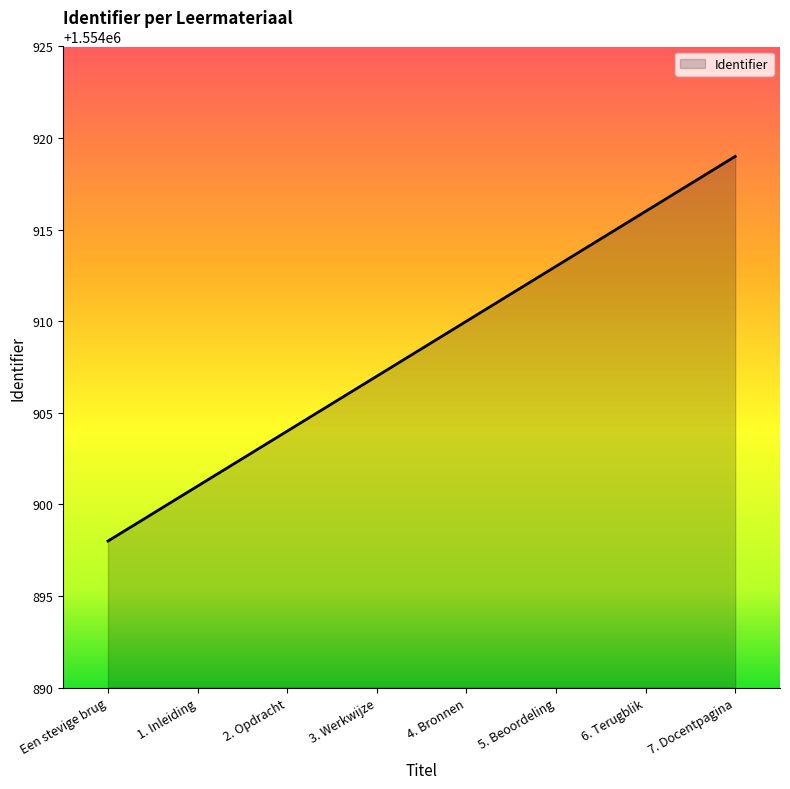

How many lines are shown in the chart?

1